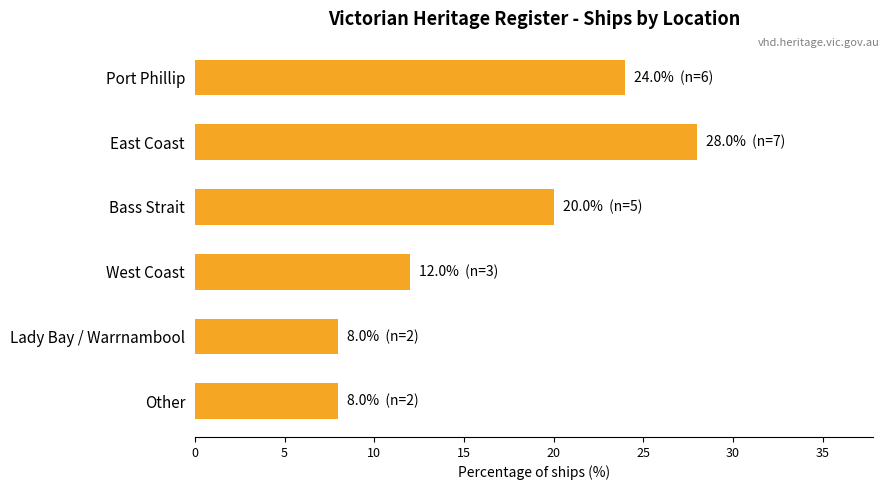

Where is the data nearest to the value 18?

Bass Strait